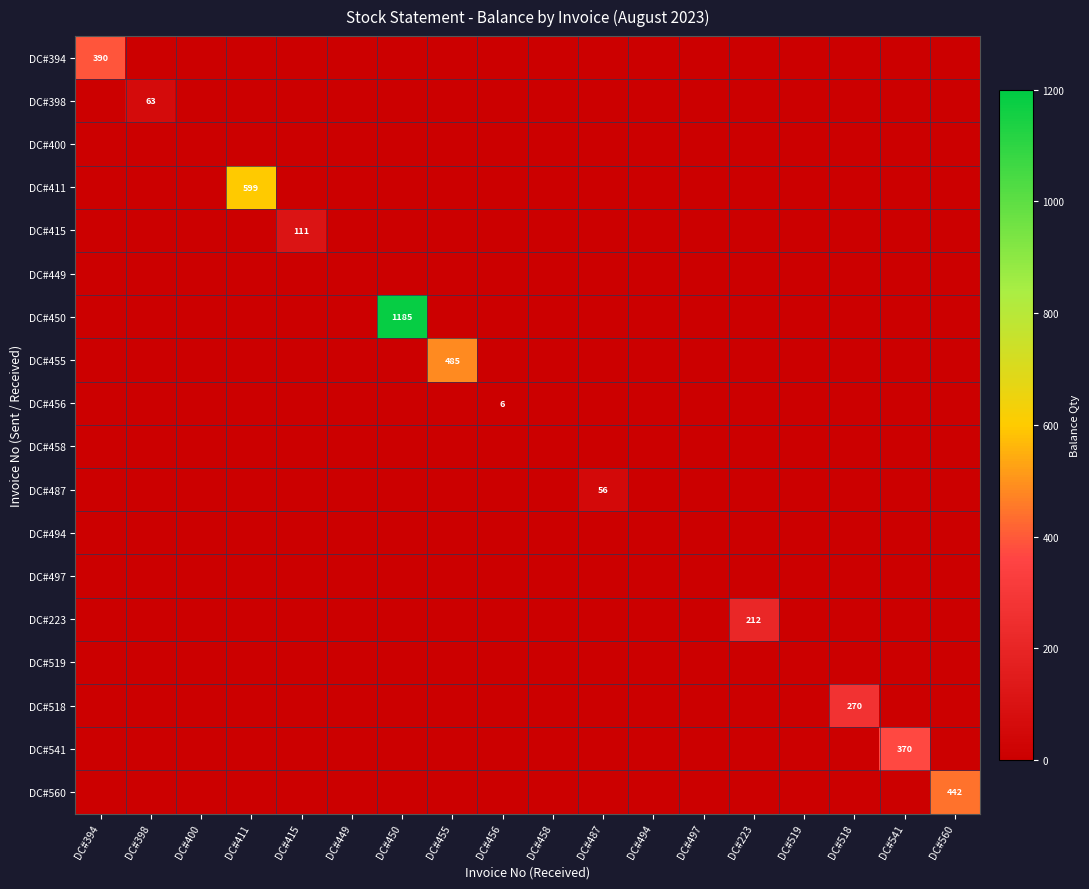

Which series has the largest total across all categories?

DC#450